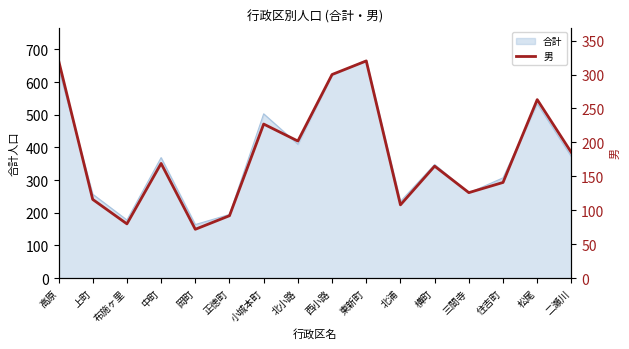

At which label does the data first exceed 169?

高原